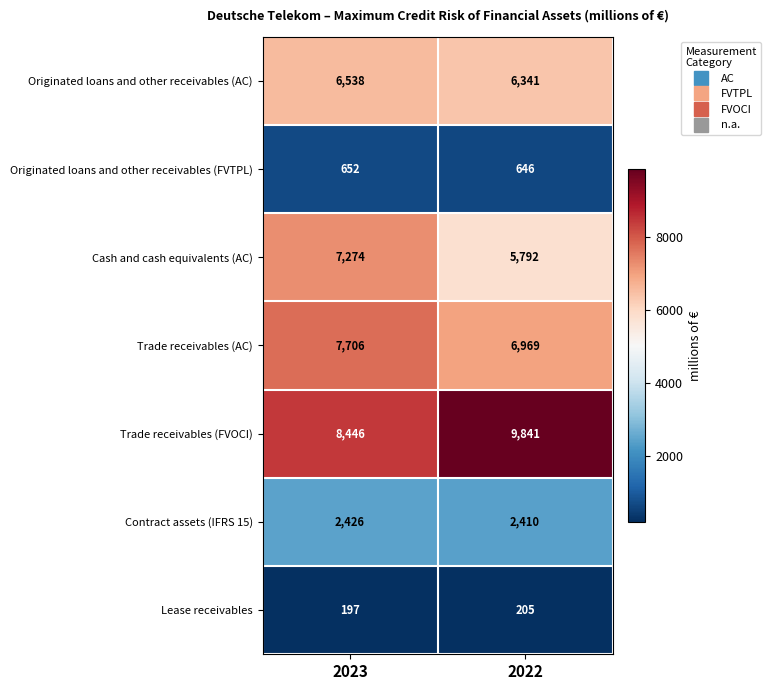

At which label does Cash and cash equivalents (AC) reach its peak?

2023